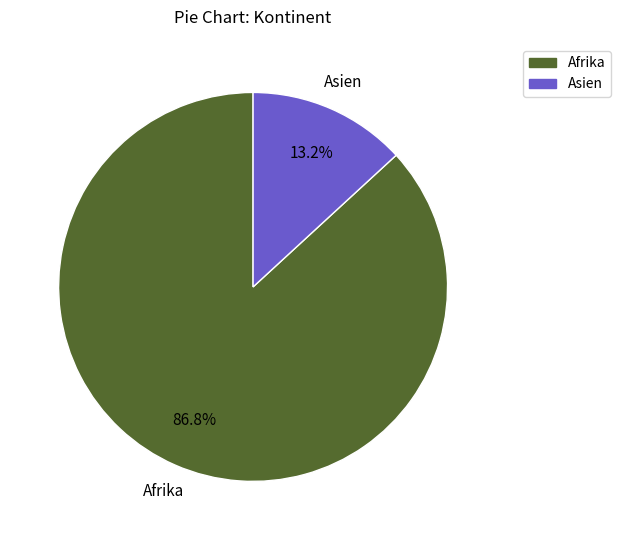

Is there a majority slice in this chart?

Yes